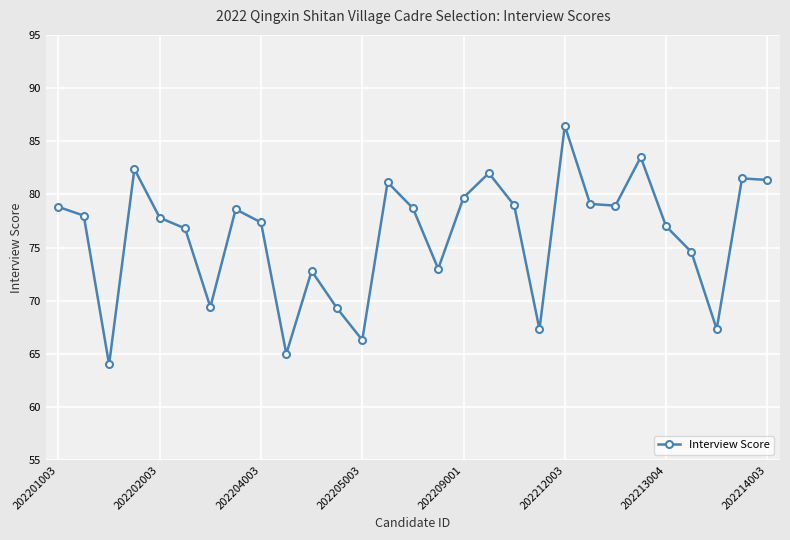

What is the value of the 14th point from the left?

81.1